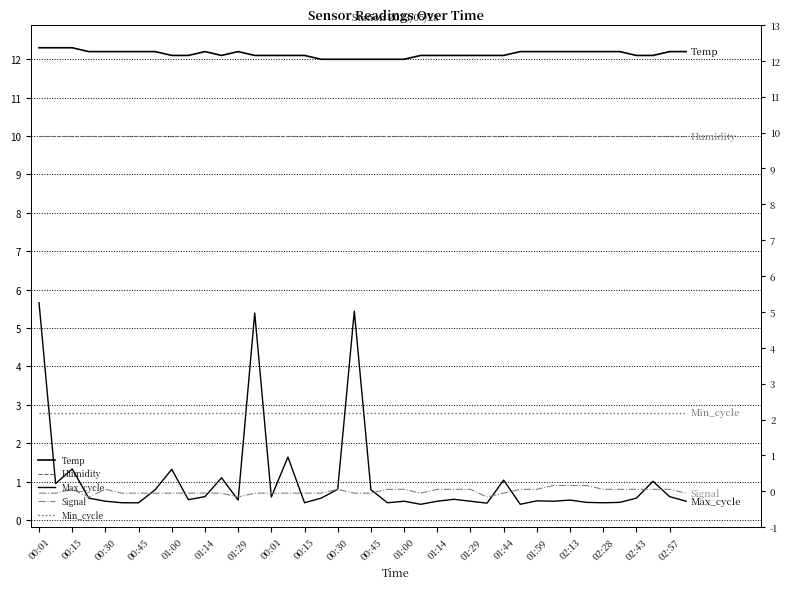

At 01:00, list the series in order from largest to smallest.

Temp, Humidity, Min_cycle, Signal, Max_cycle